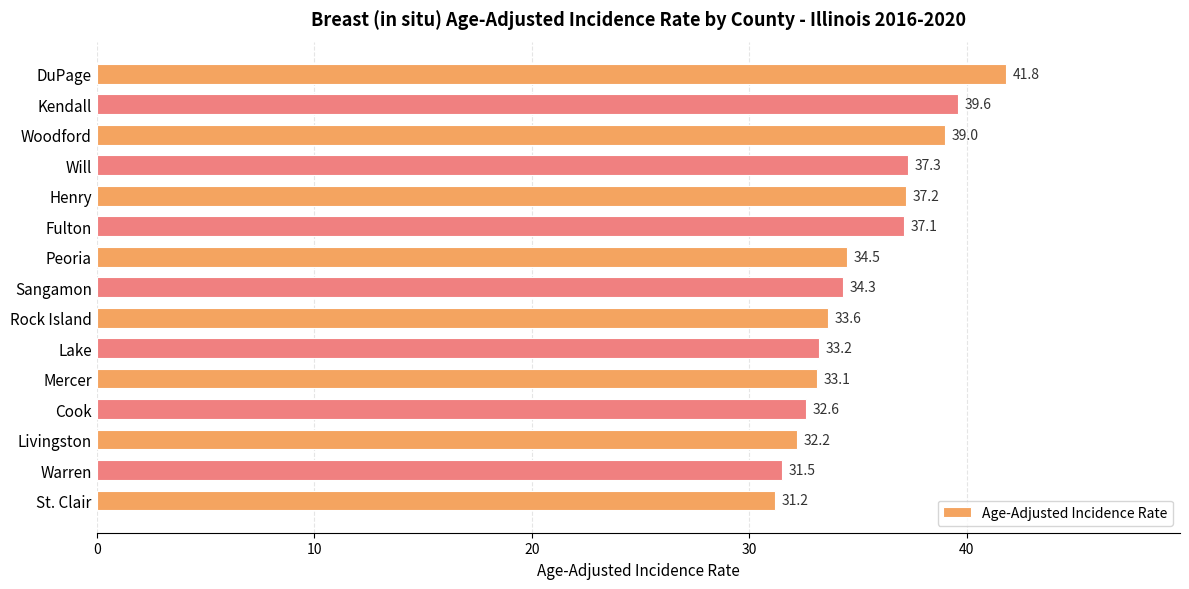

What is the difference between the maximum and second lowest values?

10.3